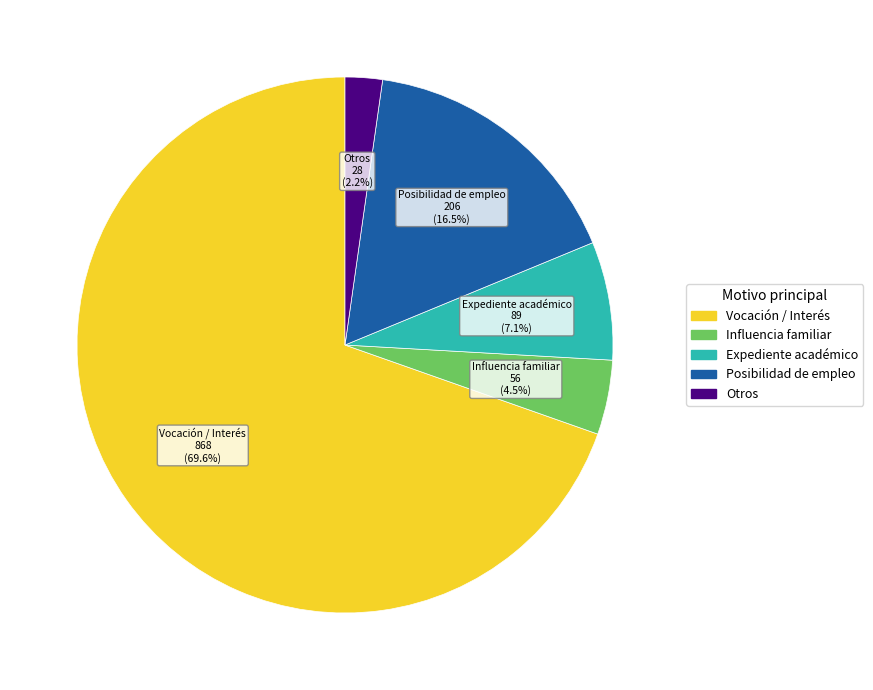

To the nearest percent, what is the difference between the largest and smallest slice percentages?

67%